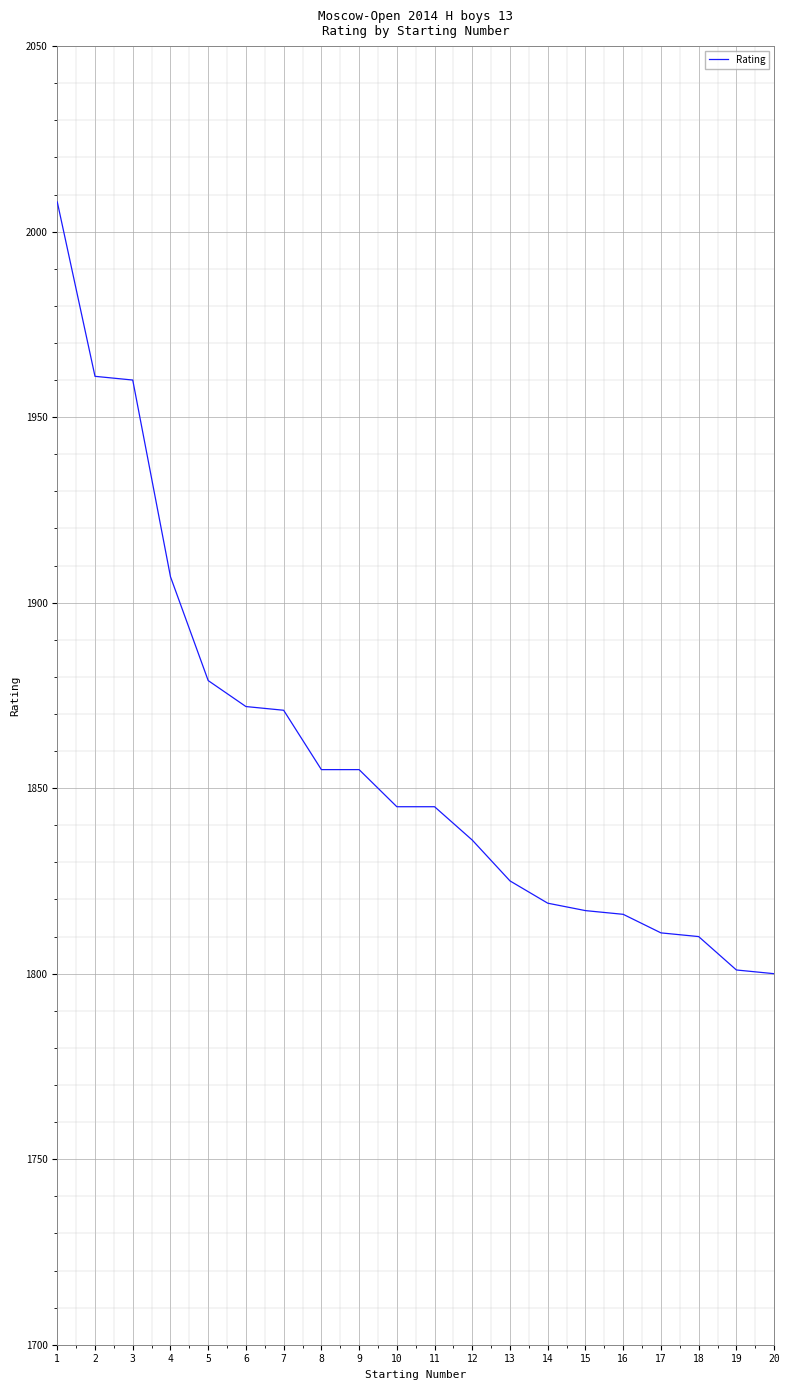

The chart shows a value of 1801 at 19. True or false?

True